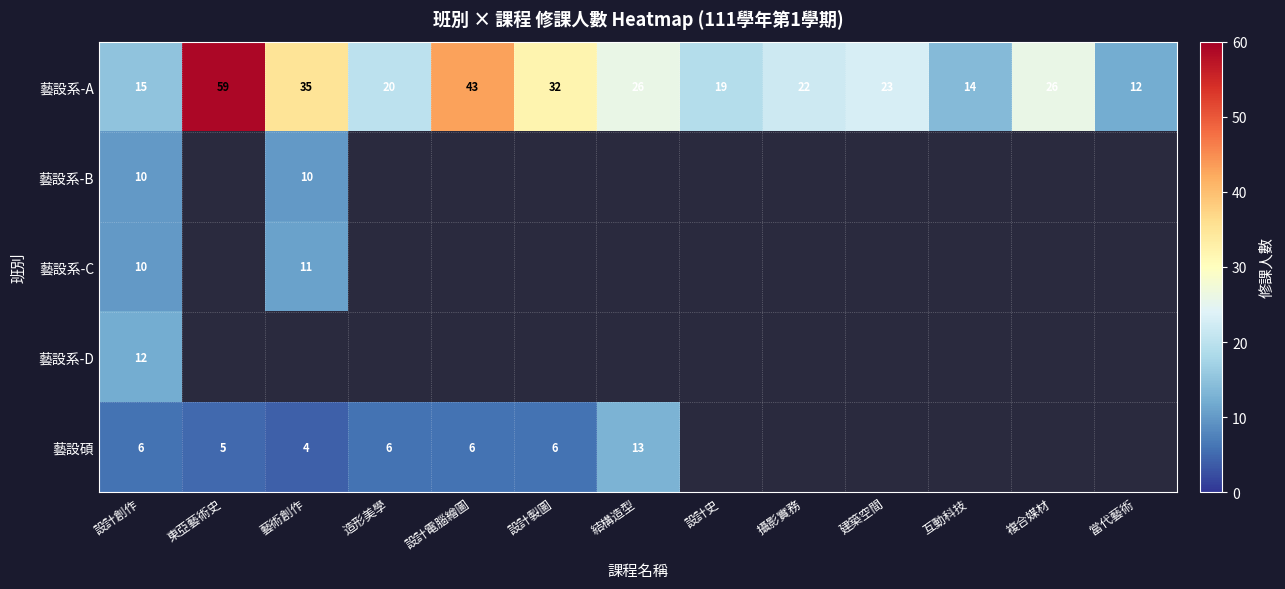

Which has a higher value, 攝影實務 or 複合媒材?

複合媒材